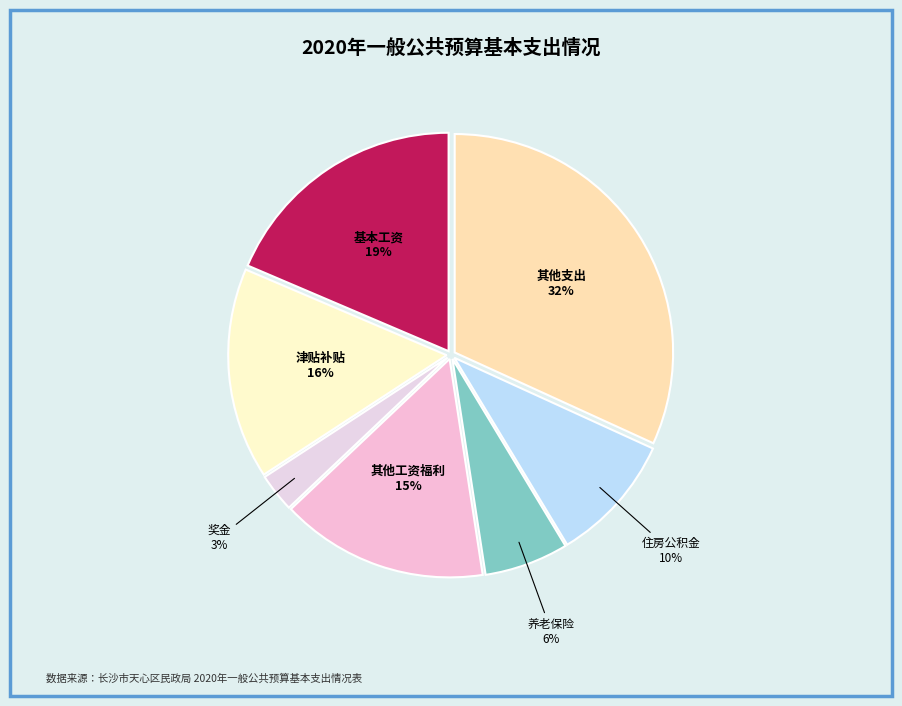

Is there any slice that represents more than half of the pie?

No